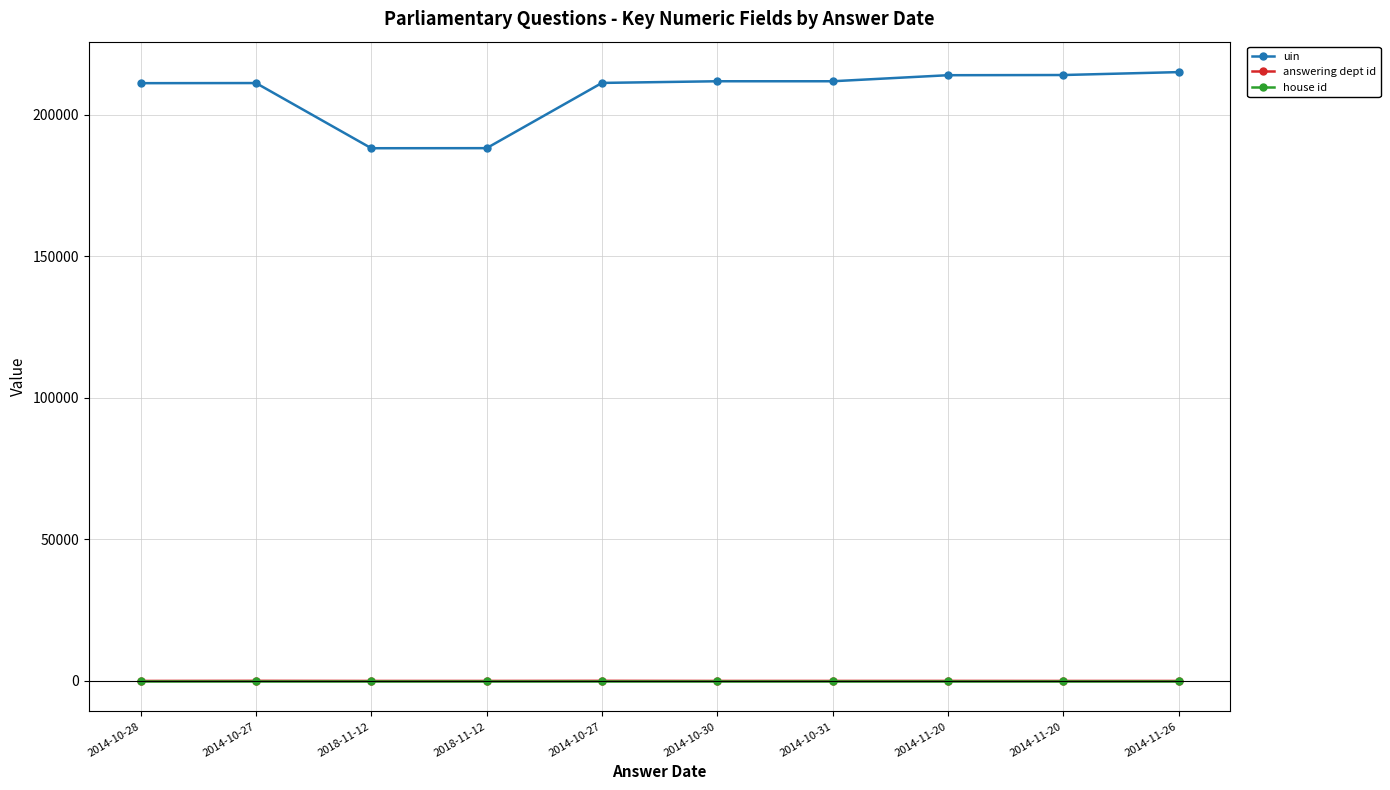

True or false: house id and answering dept id intersect in this chart.

False